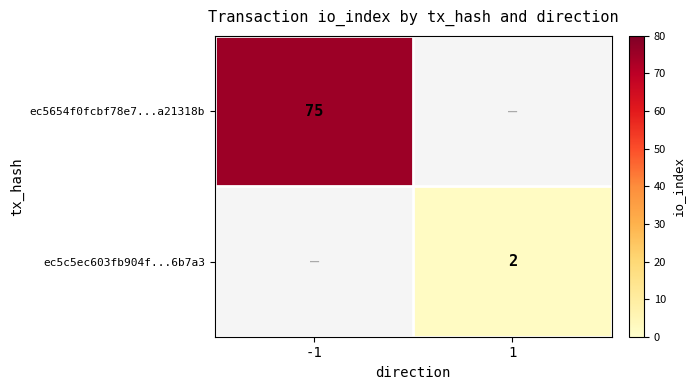

True or false: ec5654f0fcbf78e7...a21318b has a value of 22 at -1.

False